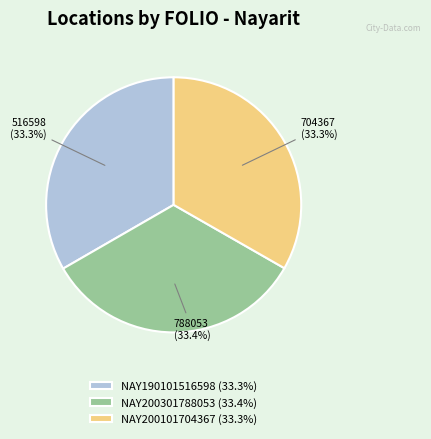

Does NAY200301788053 account for over 50% of the chart?

No